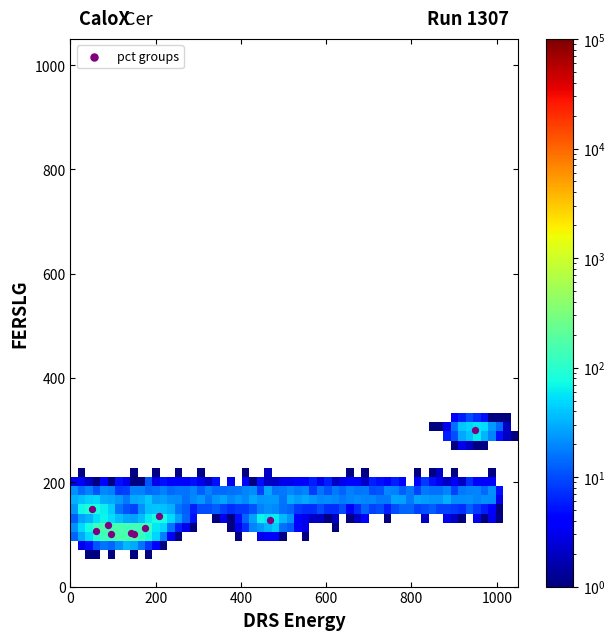

What Y value in the scatter plot is closest to 200?

148.7